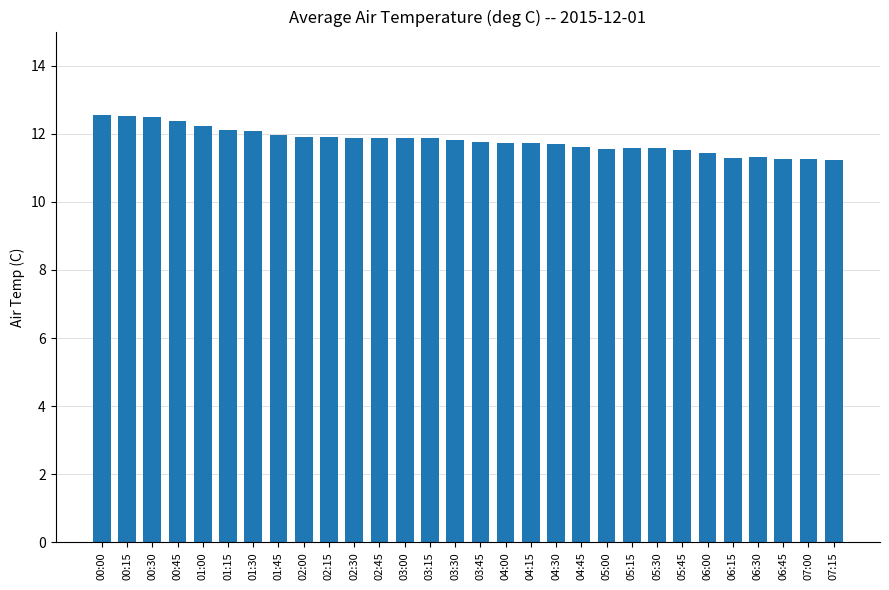

The value at 01:45 is 19.6. True or false?

False